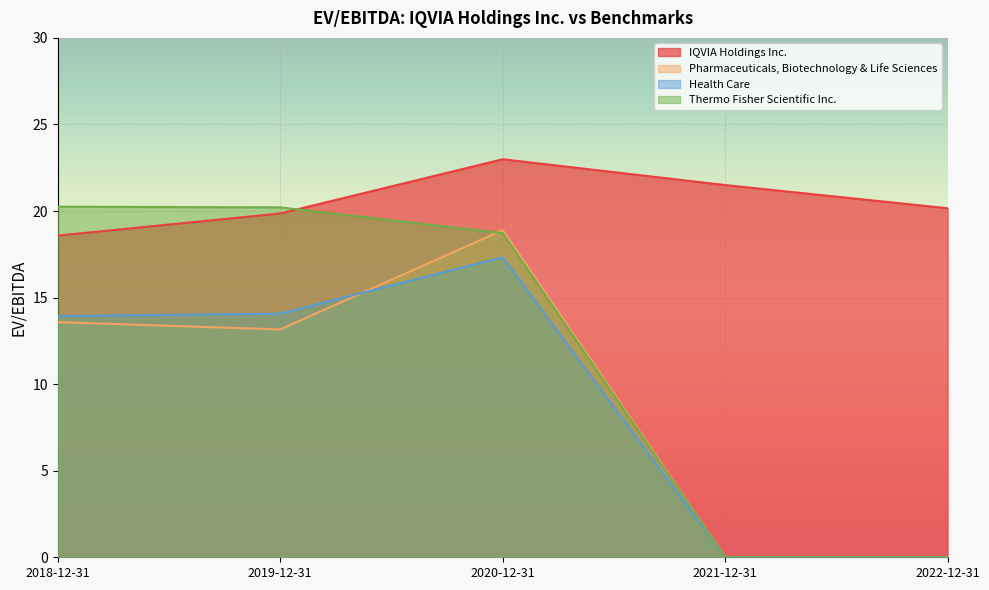

At how many categories does at least one series exceed 14?

5